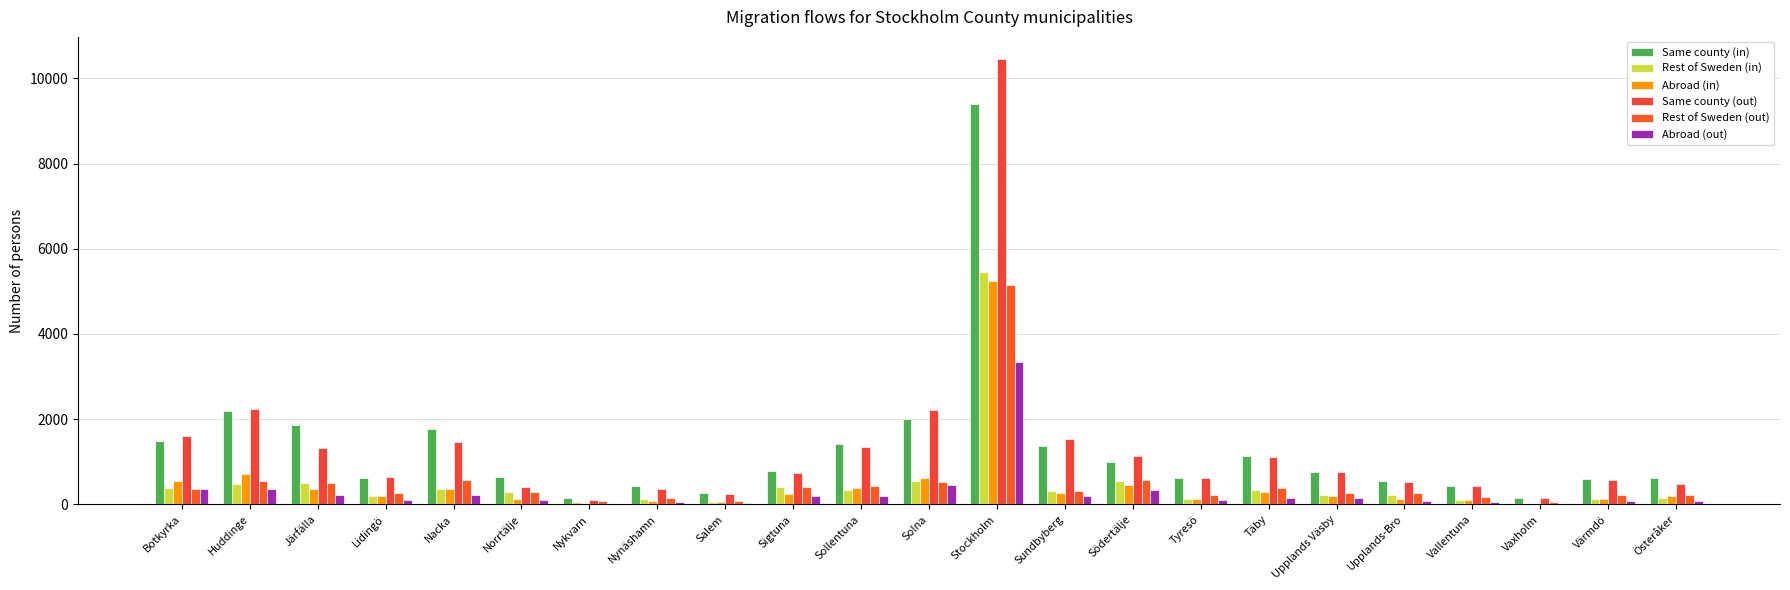

What value does the Rest of Sweden (out) series have at Järfälla, to the nearest 100?

500